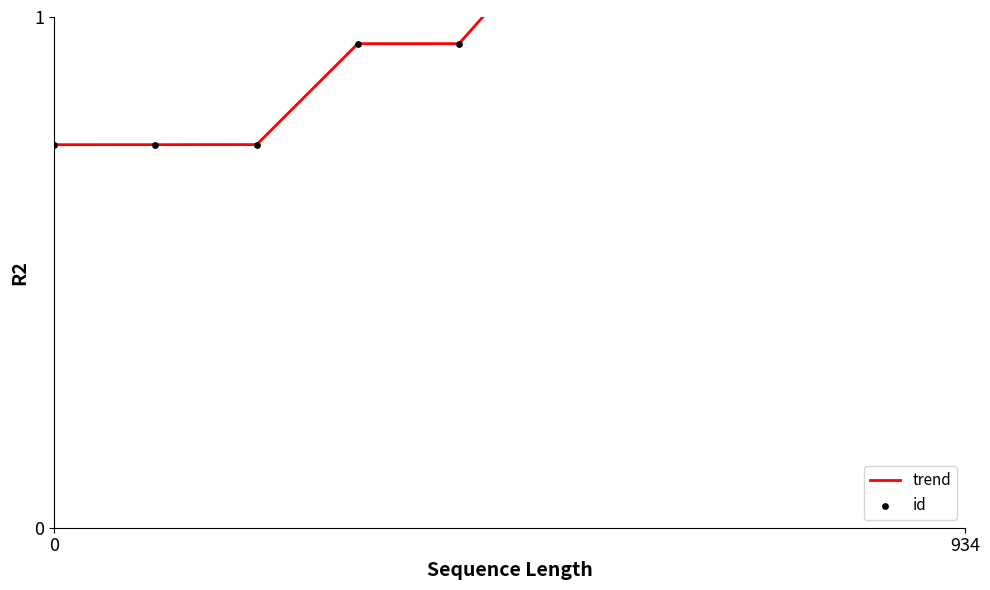

At how many categories does at least one series exceed 1?

5